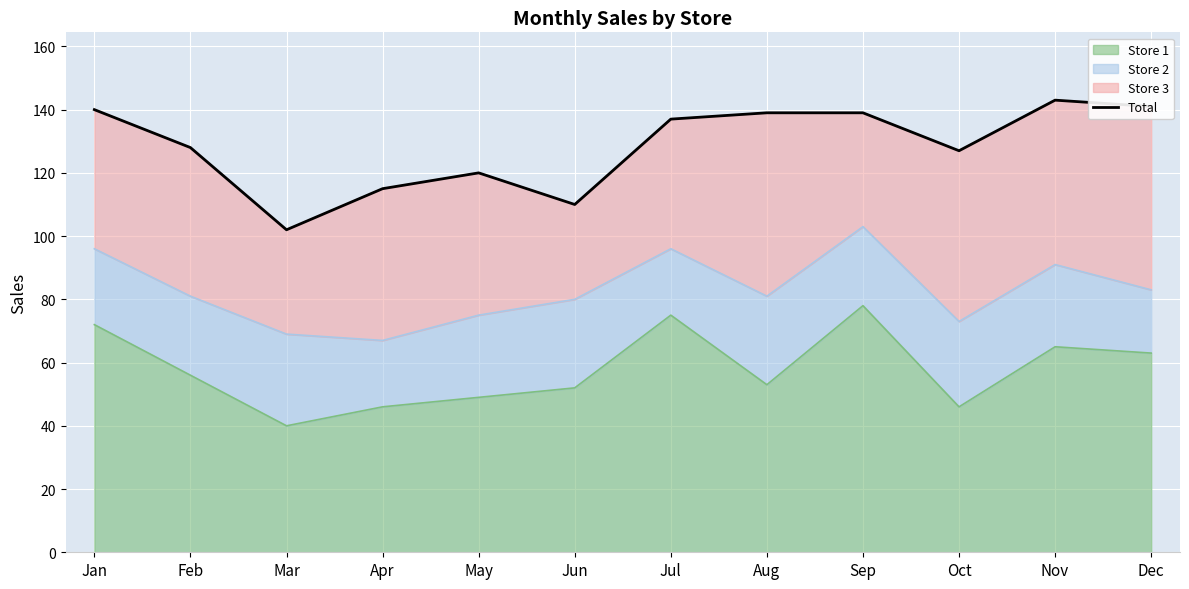

List the labels in order of value, smallest first.

Mar, Jun, Apr, May, Oct, Feb, Jul, Aug, Sep, Jan, Dec, Nov